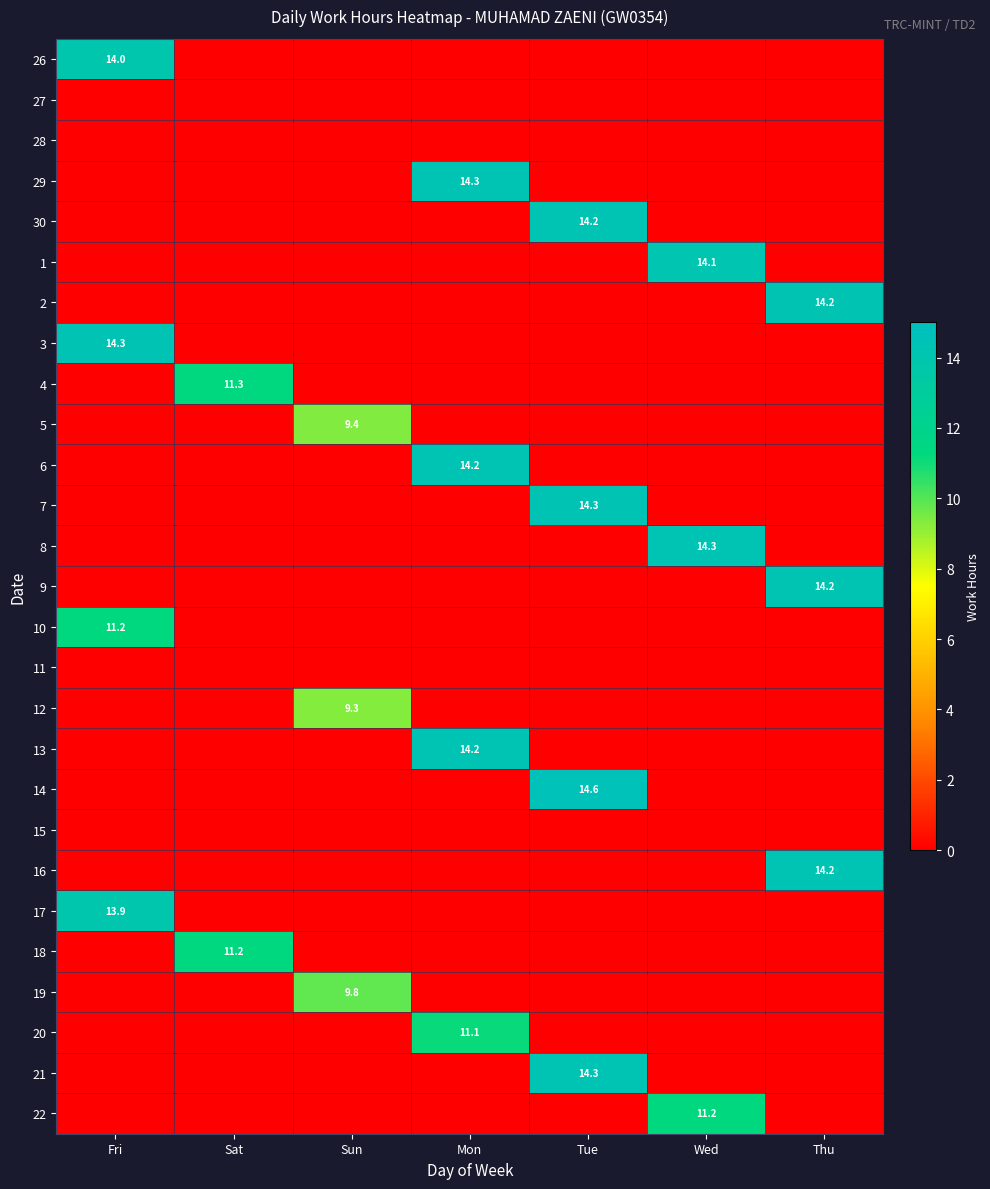

At how many categories does at least one series exceed 13?

5